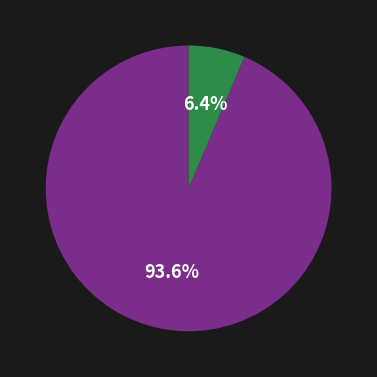

Is there any slice that represents more than half of the pie?

Yes